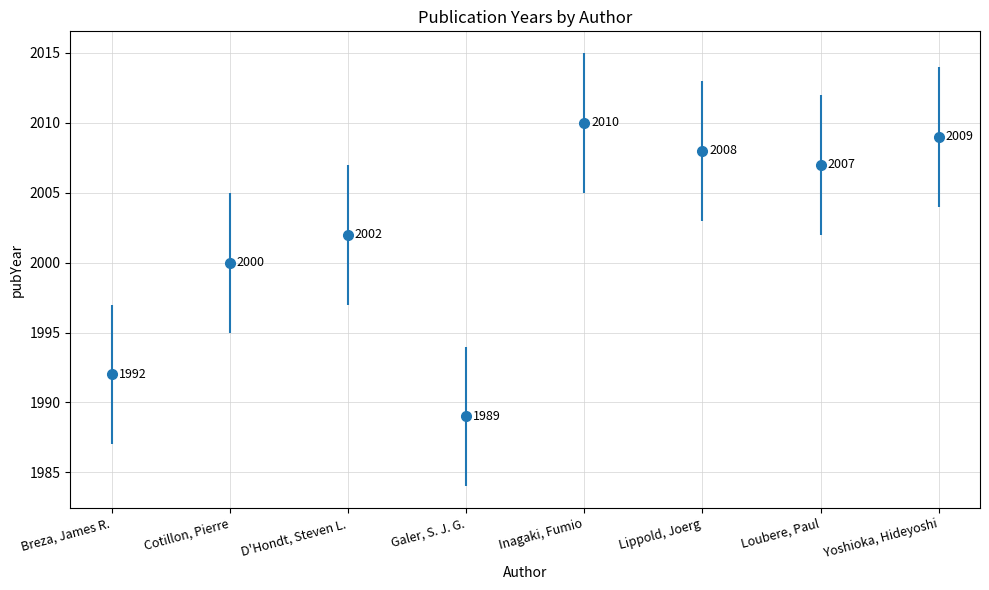

Reading right to left, what are all the values shown in this chart?

Yoshioka, Hideyoshi=2009	Loubere, Paul=2007	Lippold, Joerg=2008	Inagaki, Fumio=2010	Galer, S. J. G.=1989	D'Hondt, Steven L.=2002	Cotillon, Pierre=2000	Breza, James R.=1992